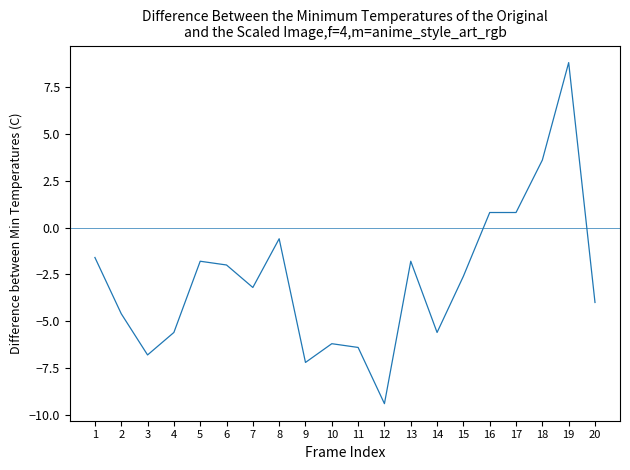

At which category does the chart reach its peak across all series?

19